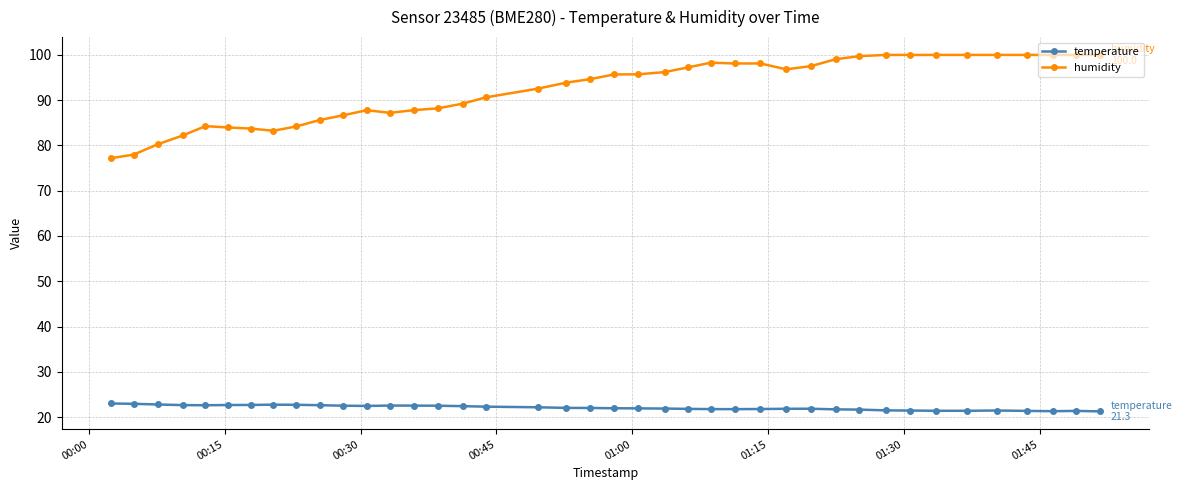

True or false: humidity has more than 2 interior local peaks.

True